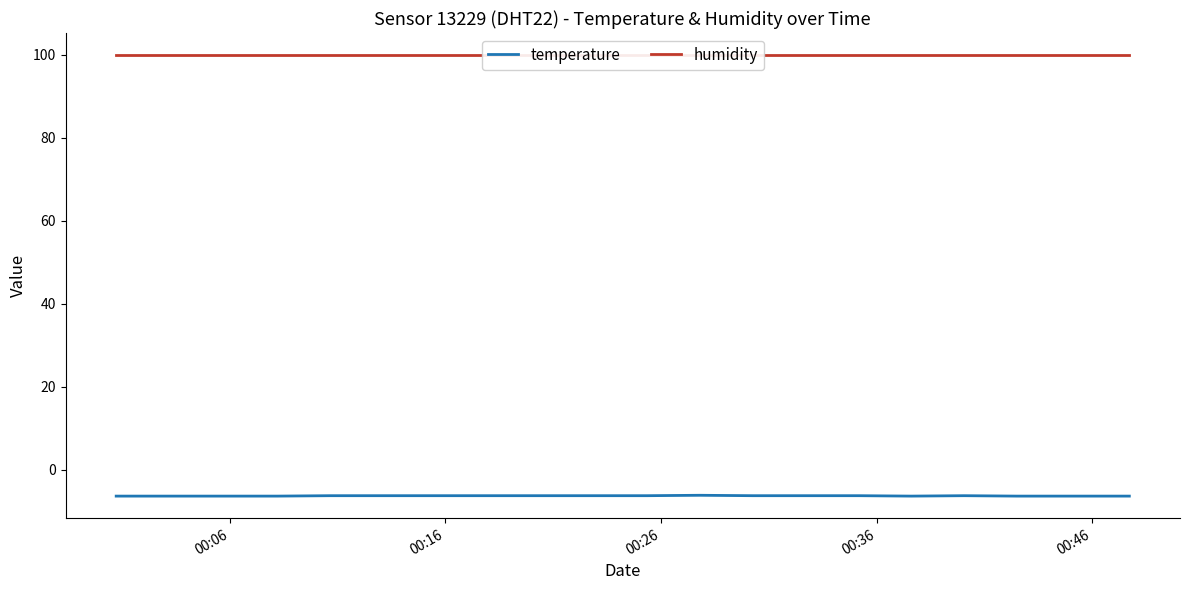

Is it true that temperature equals -10.3 at 00:16?

False